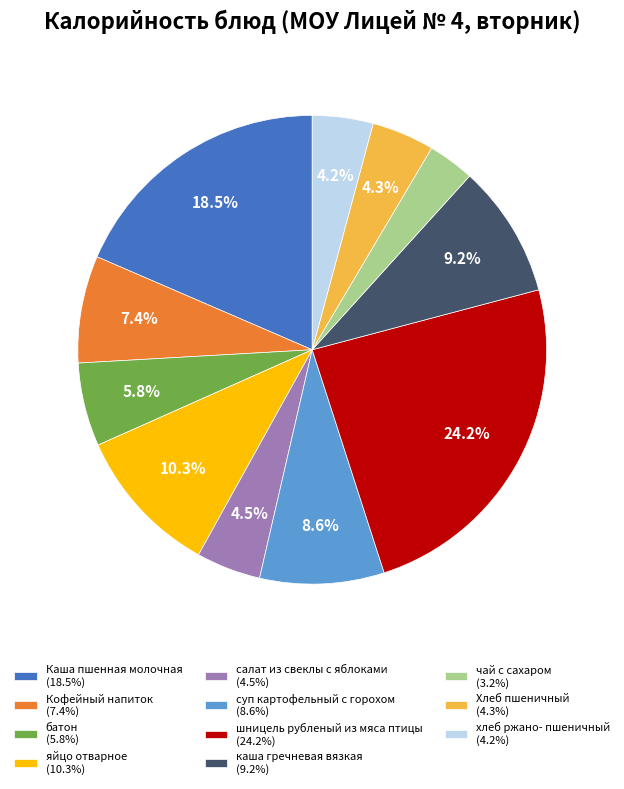

The хлеб ржано- пшеничный slice represents 4% of the pie. True or false?

True